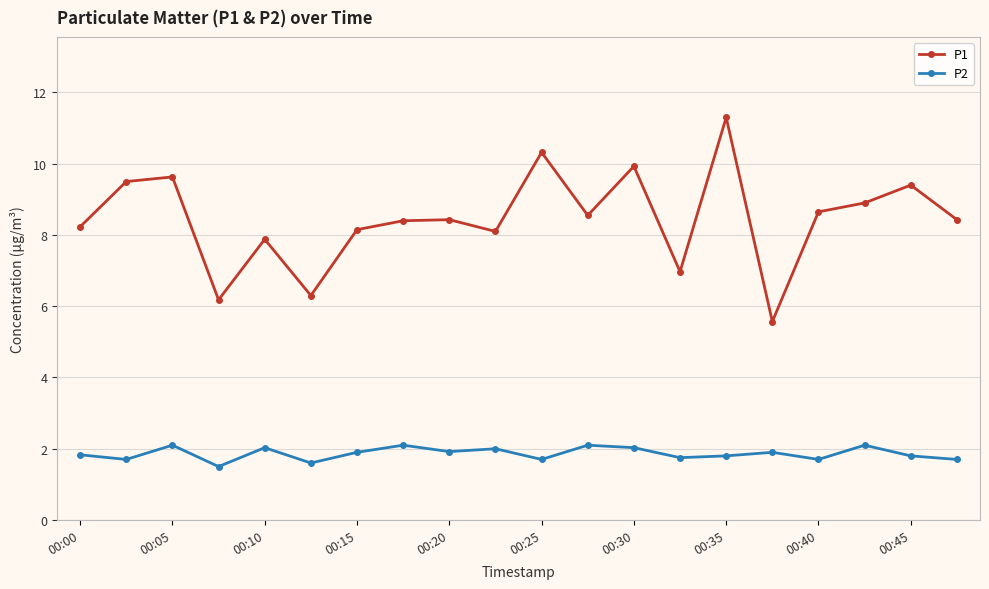

True or false: P1 and P2 cross at least once.

False